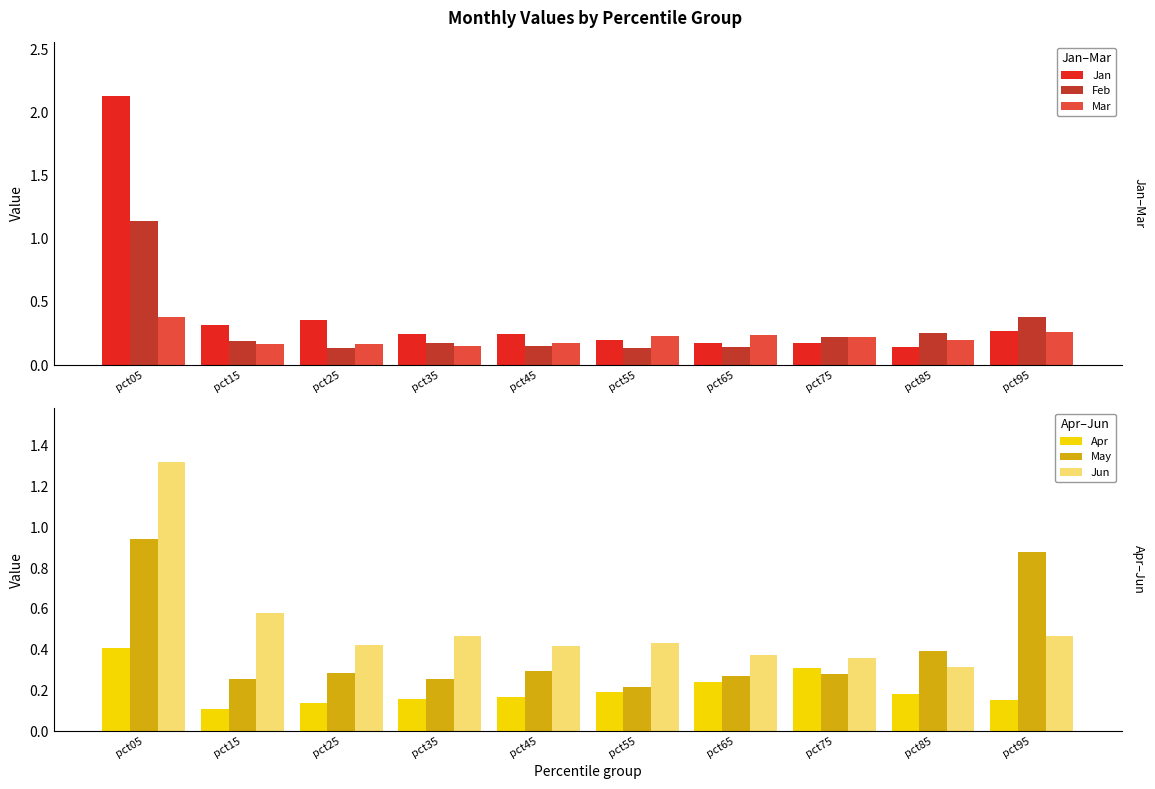

The Mar series shows 0.3 at pct45. True or false?

False